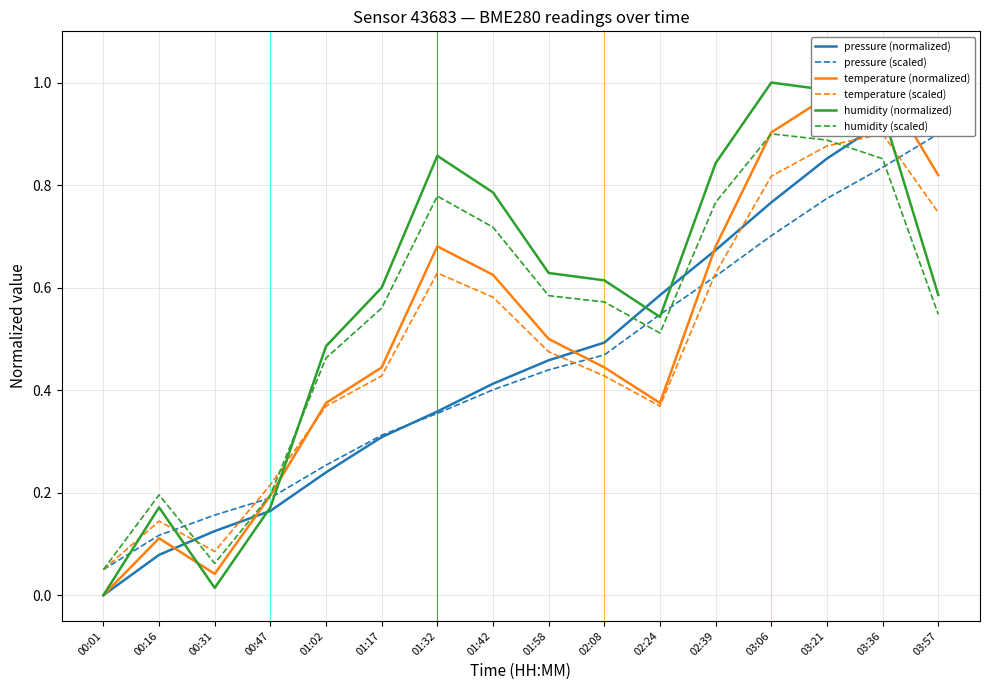

Where is the first local minimum for humidity (normalized)?

00:31